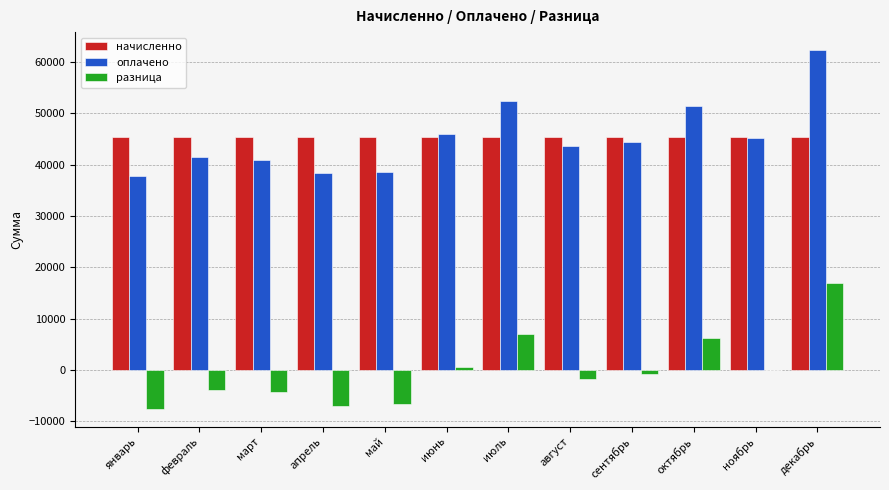

What is the sum of all оплачено values?

542028.2